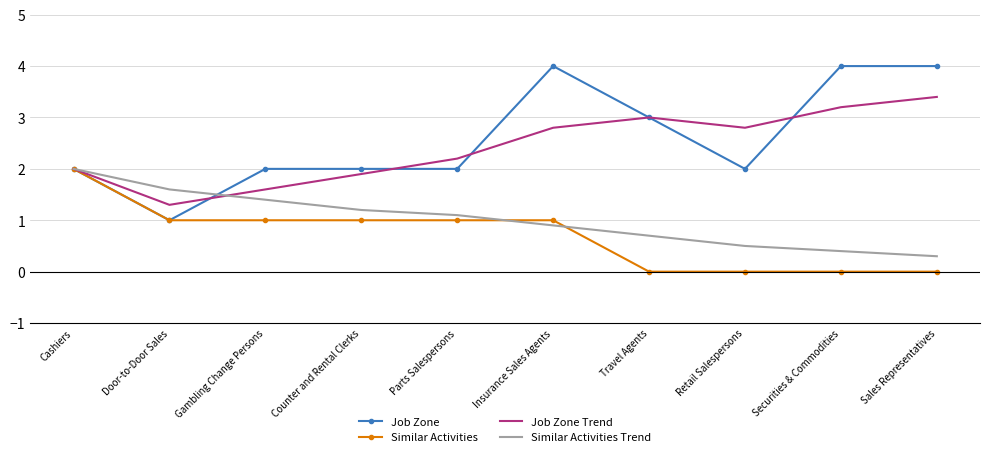

Is it true that Similar Activities equals 0.3 at Gambling Change Persons?

False